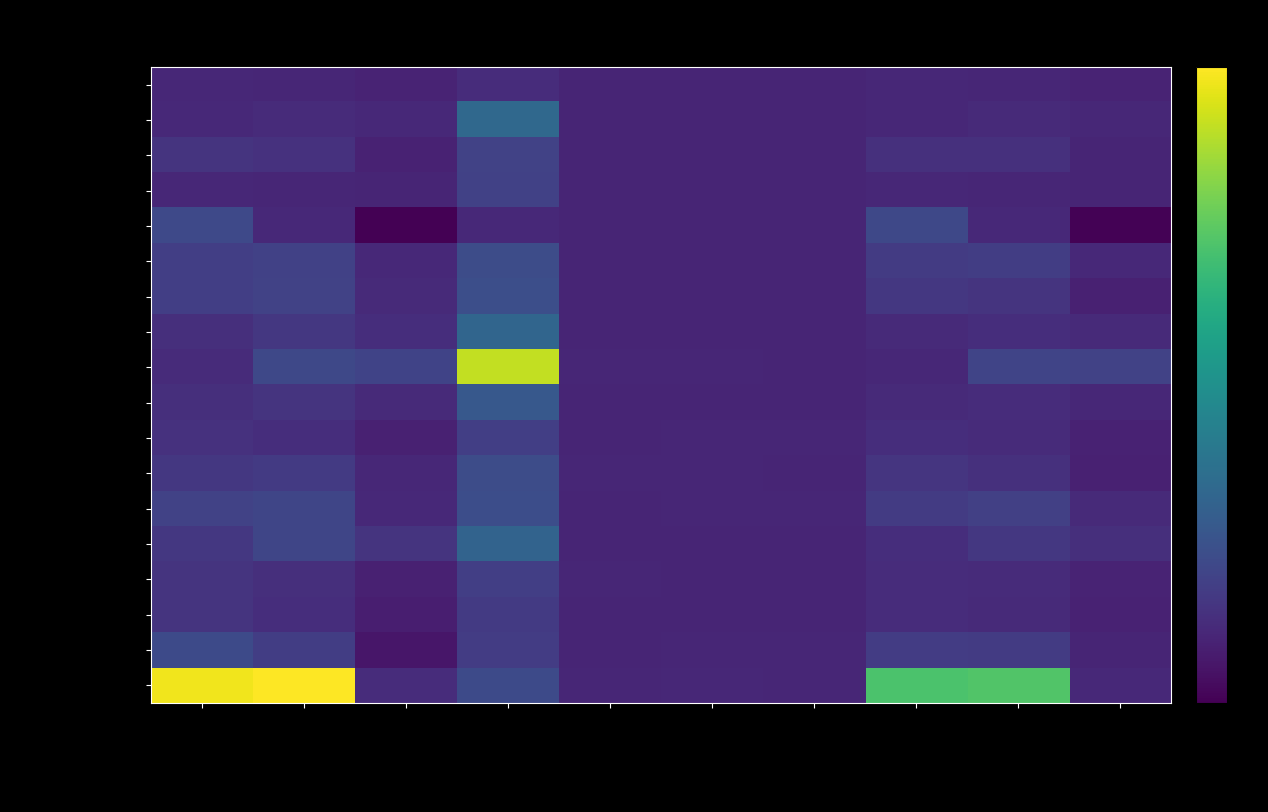

Rank the series at Czyny nielet. Poprzedni from lowest to highest value.

KKP Warszawa, KPP Grodzisk Maz., KPP Legionowo, KPP Mińsk Maz., KPP Nowy Dwór Maz., KPP Otwock, KPP Piaseczno, KPP Pruszków, KPP Wołomin, KRP Warszawa I, KRP Warszawa III, KRP Warszawa IV, KRP Warszawa VI, KRP Warszawa VII, KPP Warszawa Zach., KRP Warszawa II, KRP Warszawa V, Ogółem KSP